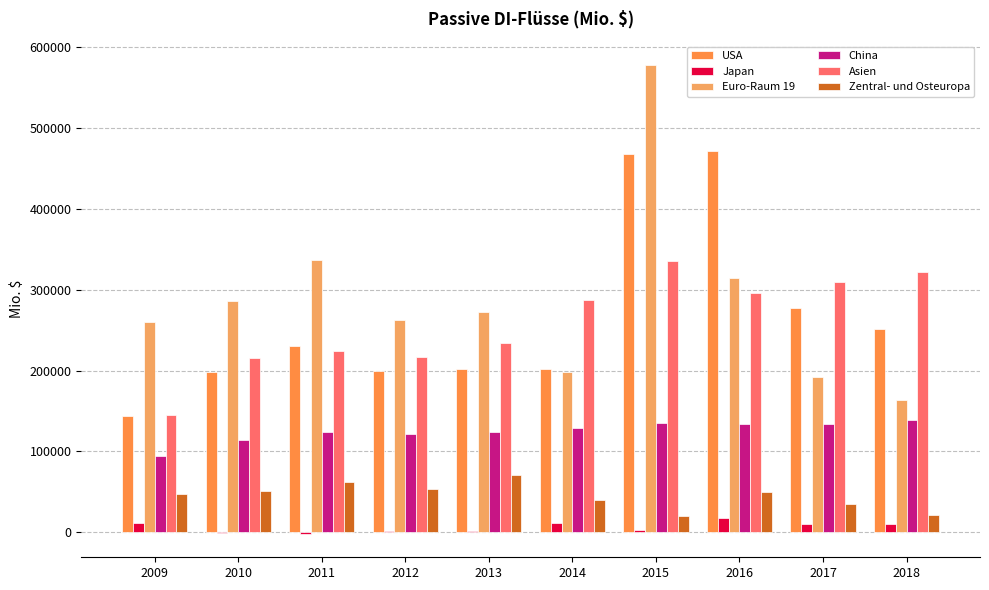

Which series has the largest total across all categories?

Euro-Raum 19